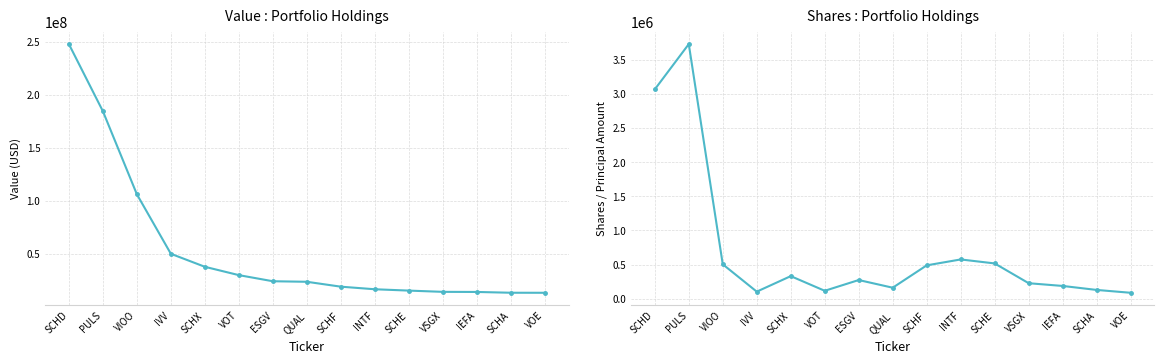

At which label is Shares closest to 1907330?

SCHD